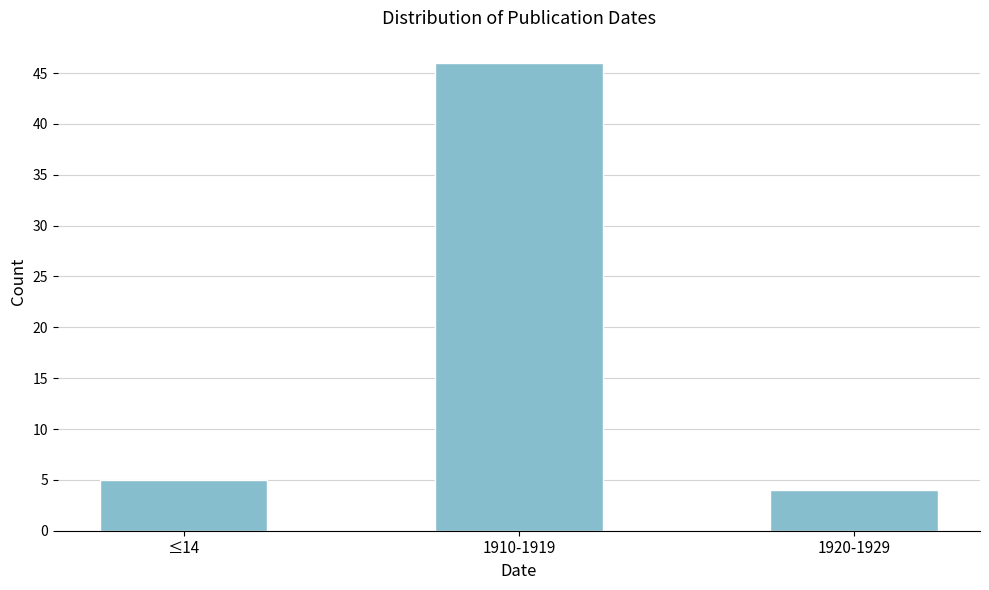

Reading left to right, list all the values displayed in this chart.

≤14=5	1910-1919=46	1920-1929=4